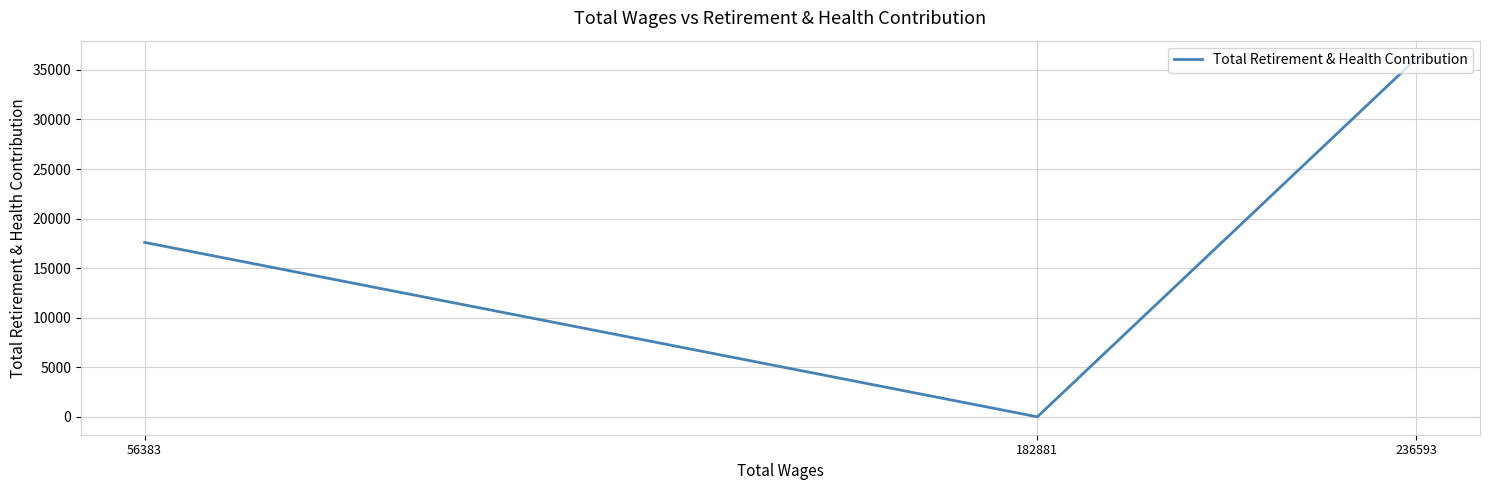

Between 56383 and 236593, which is larger?

236593